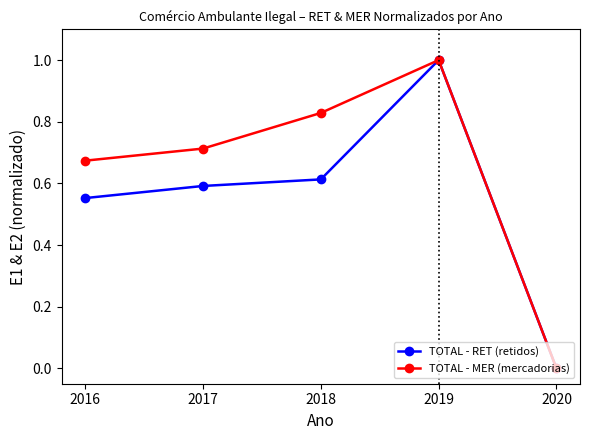

What is the value of the TOTAL - RET (retidos) point at the 4th from the left?

1.0